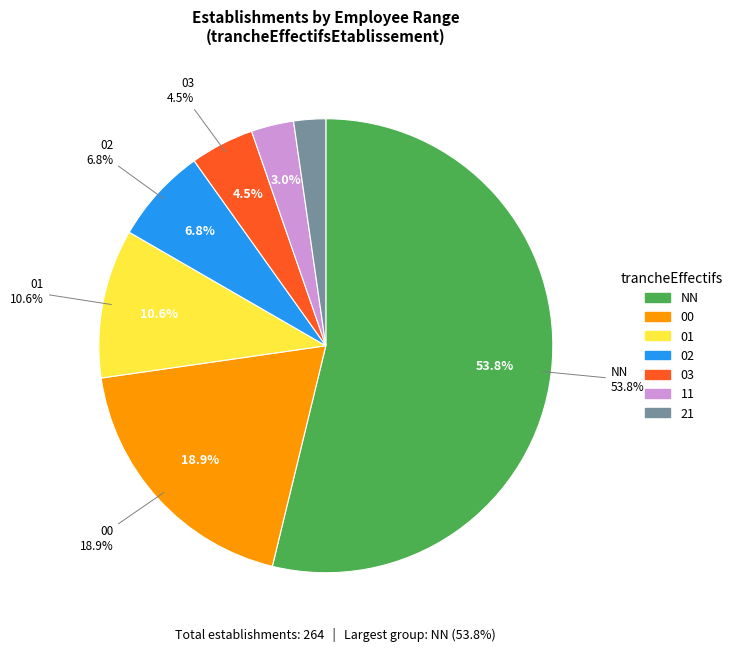

To the nearest percent, what is the combined percentage of 00 and 01?

30%